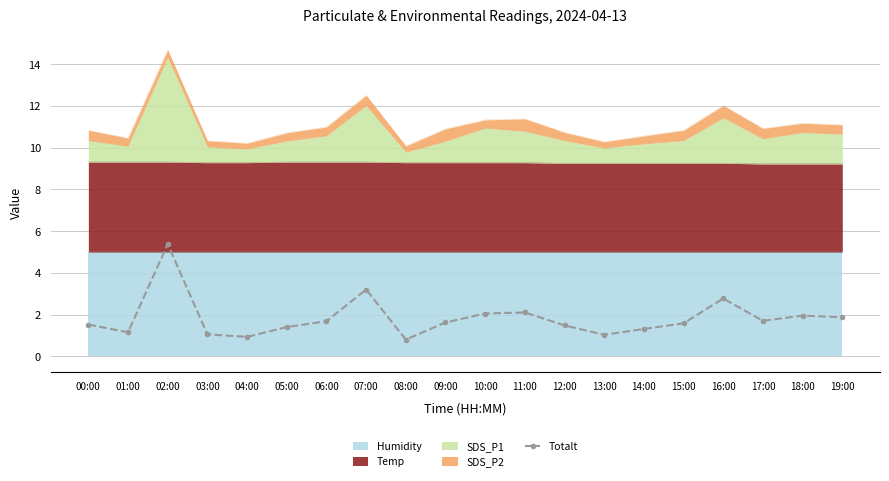

True or false: the data shows 1.0 at 13:00.

True